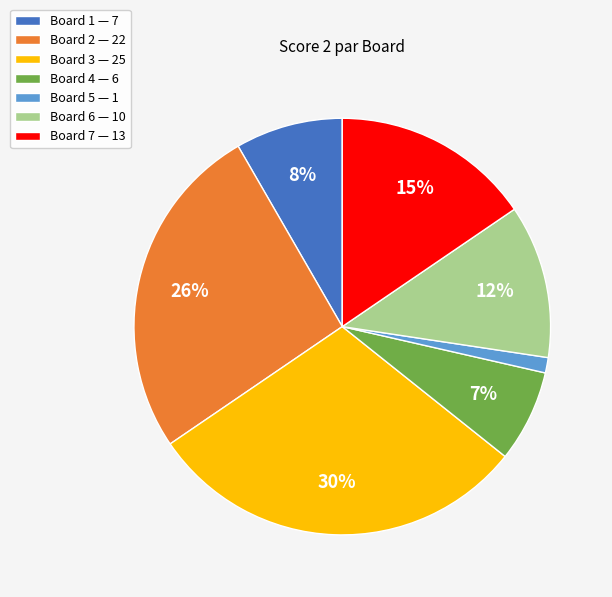

To the nearest percent, what portion does Board 3 represent?

30%